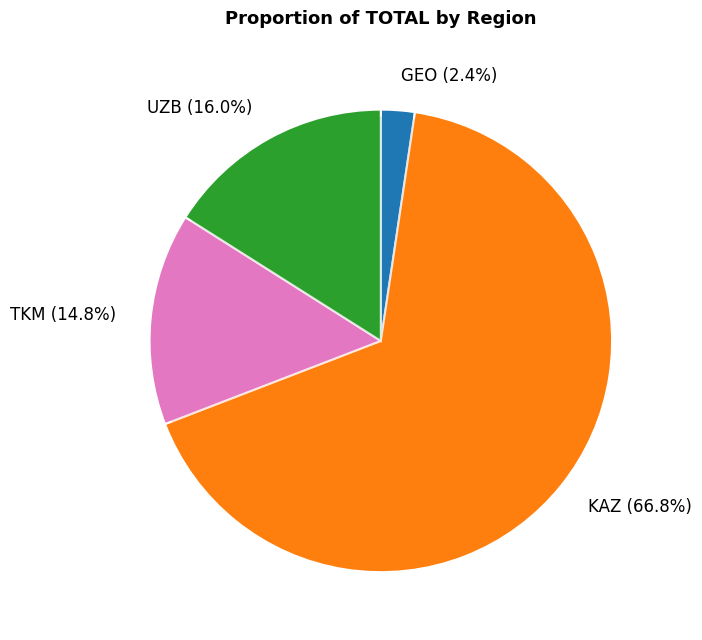

To the nearest percent, what is the average slice percentage?

25%